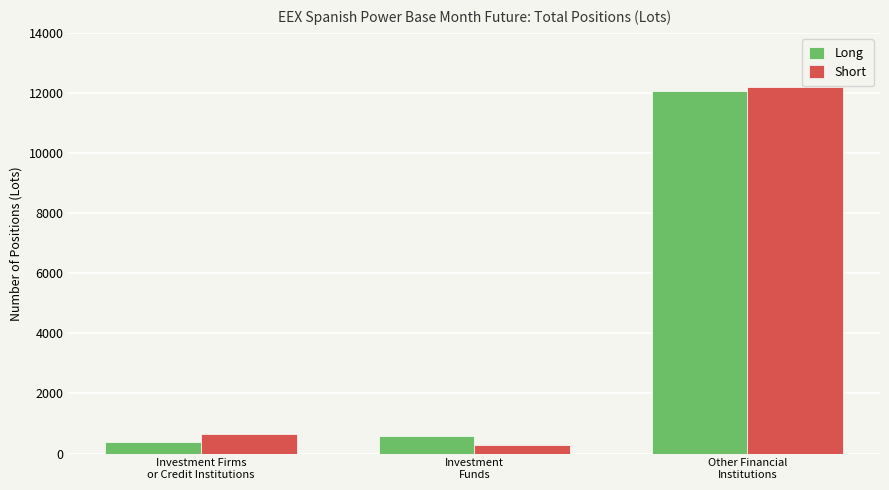

What is the total value across all series at Investment
Funds?

851.8